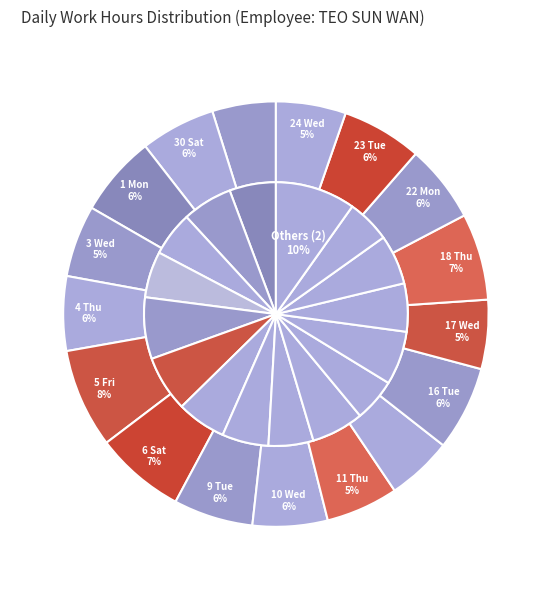

Which has a higher value, 29 Fri or 10 Wed?

10 Wed